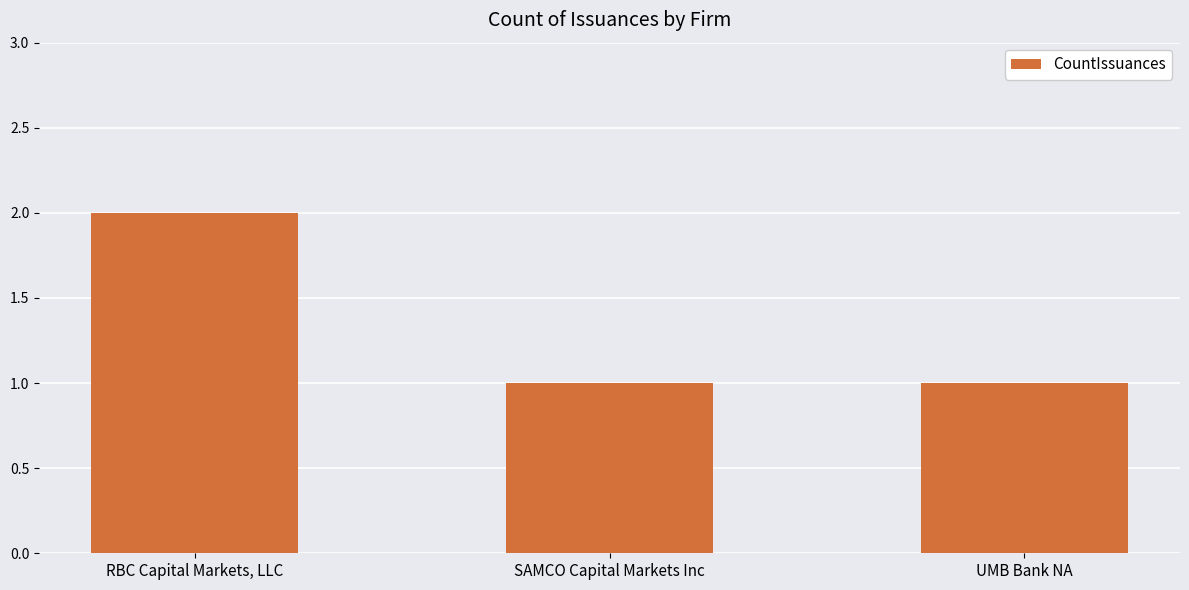

The value at UMB Bank NA is 2. True or false?

False